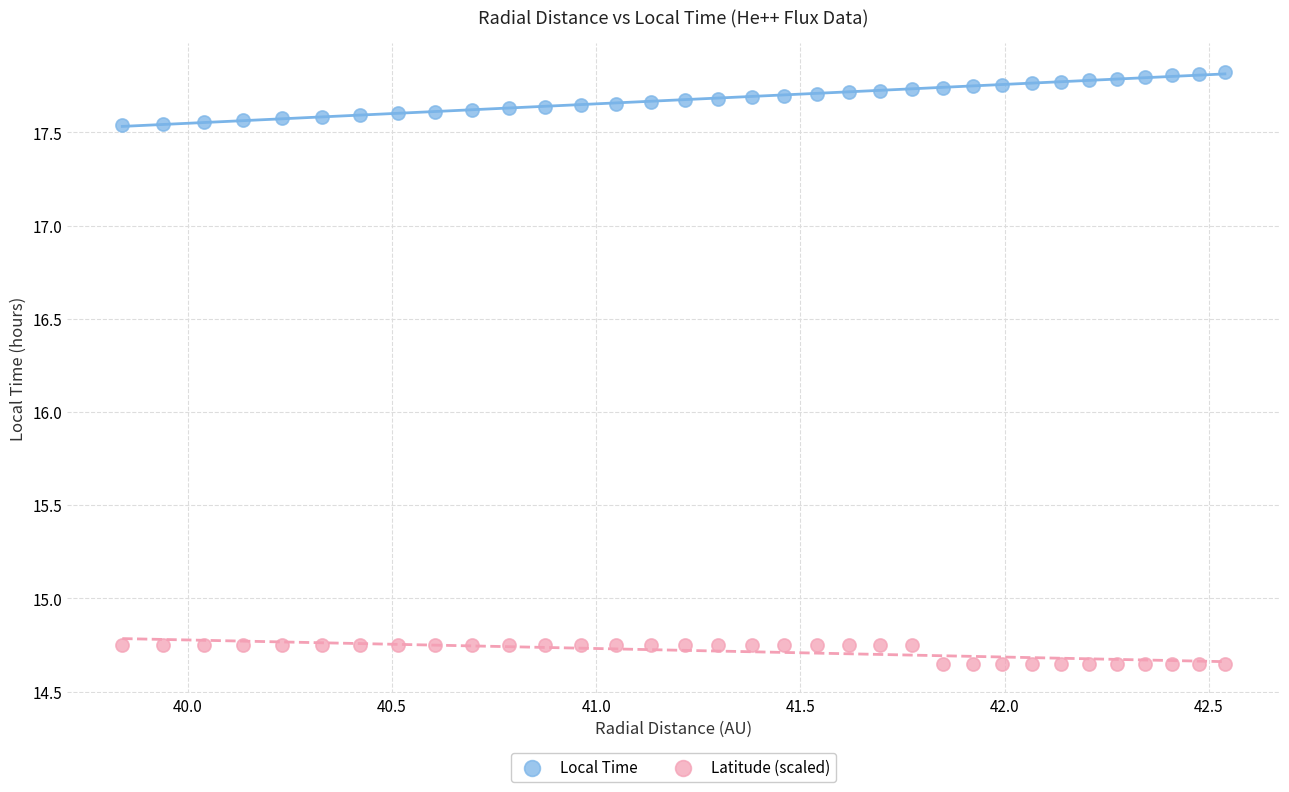

Which series reaches the minimum Y coordinate?

Latitude (scaled)